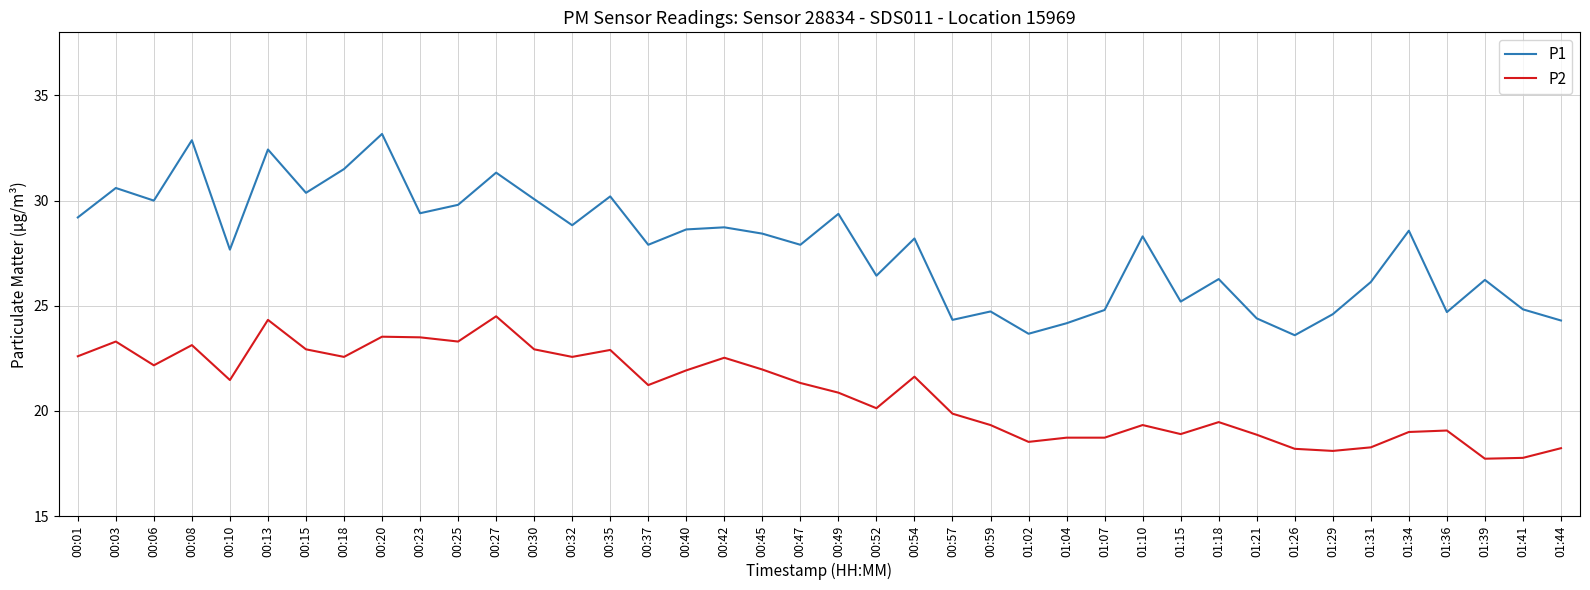

True or false: P1 and P2 intersect in this chart.

False